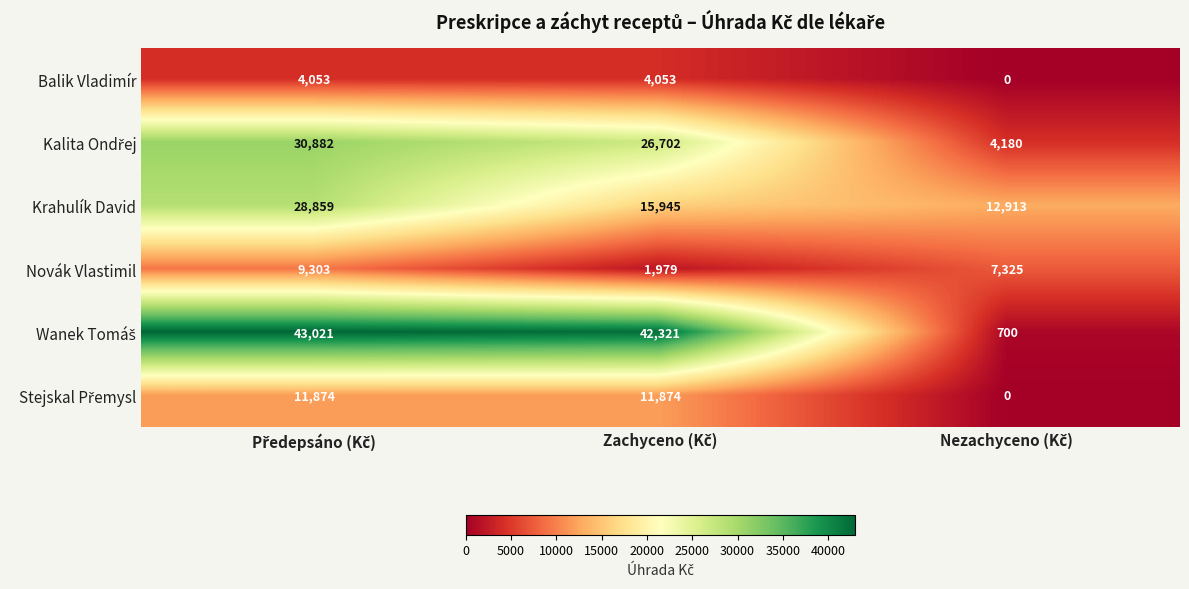

What is the average value of the Balik Vladimír series?

2702